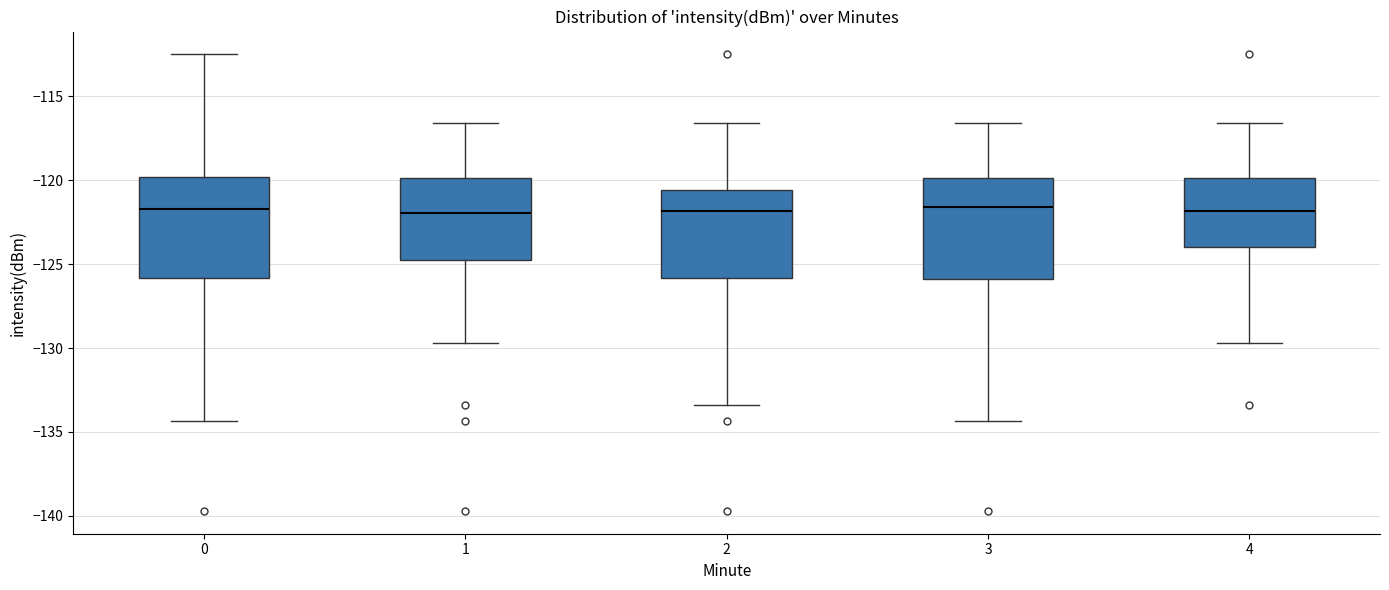

Where does the median line of the box at x = 2 sit on the y-axis? The values are not printed on the chart, so give them approximately, as read against the axis.

-122.0